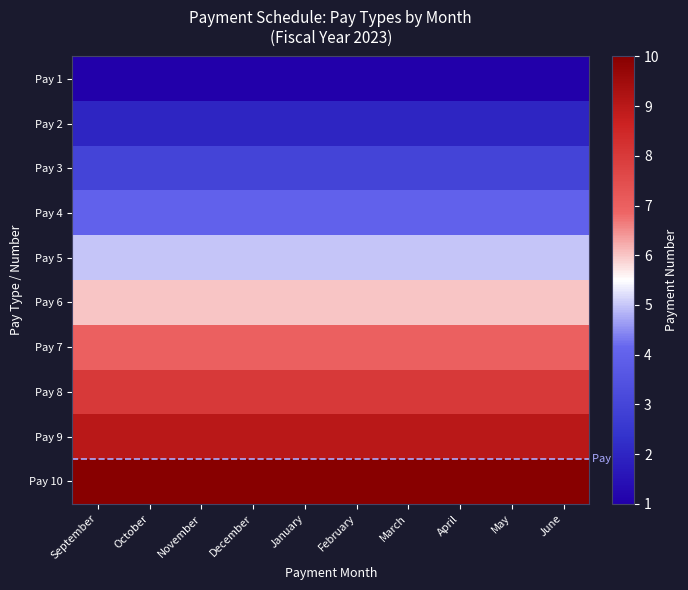

Reading left to right, what are all the values shown in this chart?

Pay 1: September=1	October=1	November=1	December=1	January=1	February=1	March=1	April=1	May=1	June=1
Pay 2: September=2	October=2	November=2	December=2	January=2	February=2	March=2	April=2	May=2	June=2
Pay 3: September=3	October=3	November=3	December=3	January=3	February=3	March=3	April=3	May=3	June=3
Pay 4: September=4	October=4	November=4	December=4	January=4	February=4	March=4	April=4	May=4	June=4
Pay 5: September=5	October=5	November=5	December=5	January=5	February=5	March=5	April=5	May=5	June=5
Pay 6: September=6	October=6	November=6	December=6	January=6	February=6	March=6	April=6	May=6	June=6
Pay 7: September=7	October=7	November=7	December=7	January=7	February=7	March=7	April=7	May=7	June=7
Pay 8: September=8	October=8	November=8	December=8	January=8	February=8	March=8	April=8	May=8	June=8
Pay 9: September=9	October=9	November=9	December=9	January=9	February=9	March=9	April=9	May=9	June=9
Pay 10: September=10	October=10	November=10	December=10	January=10	February=10	March=10	April=10	May=10	June=10